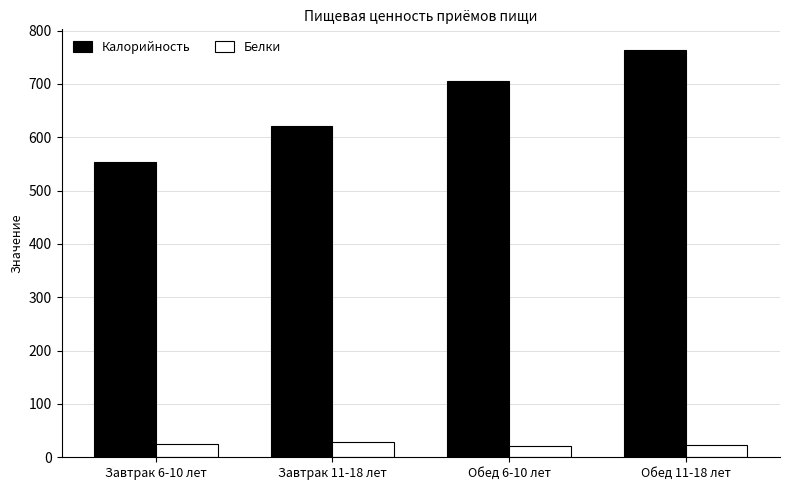

Which series changed the most between Завтрак 6-10 лет and Обед 11-18 лет?

Калорийность